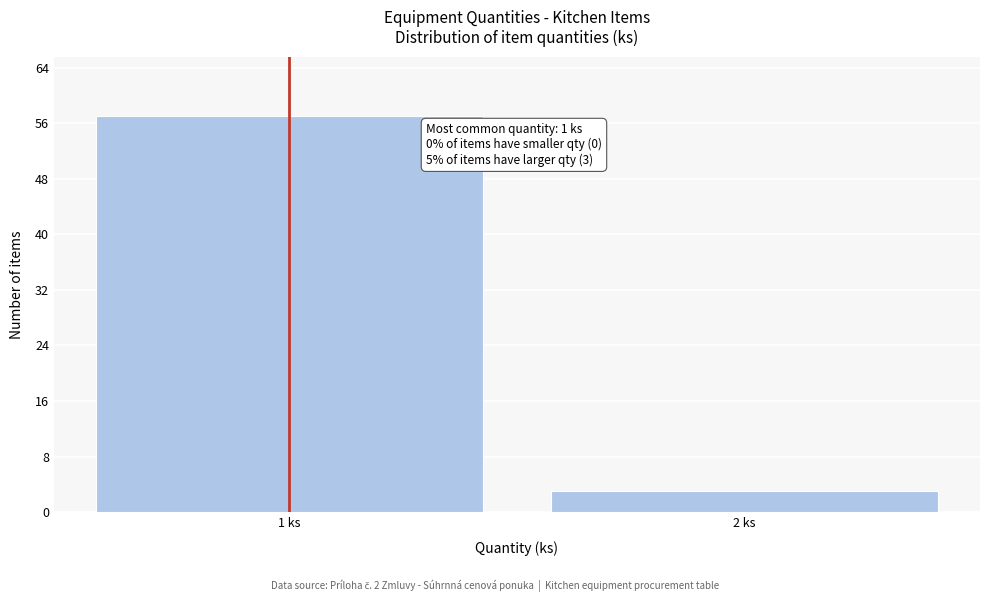

Reading left to right, what are all the values shown in this chart?

57	3